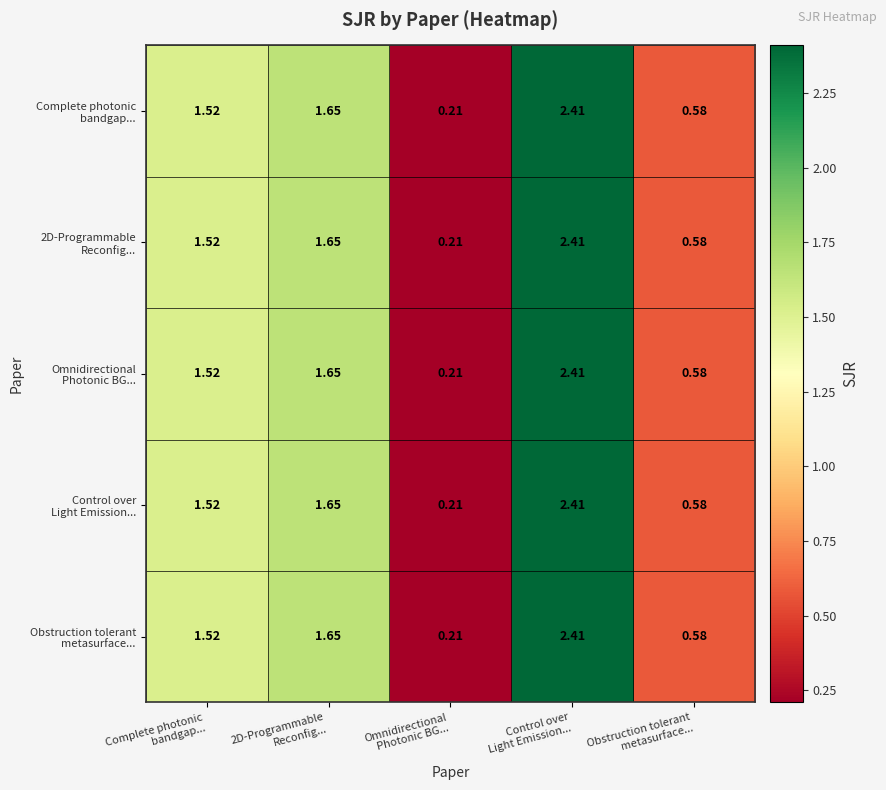

How many categories are shown in the chart?

5